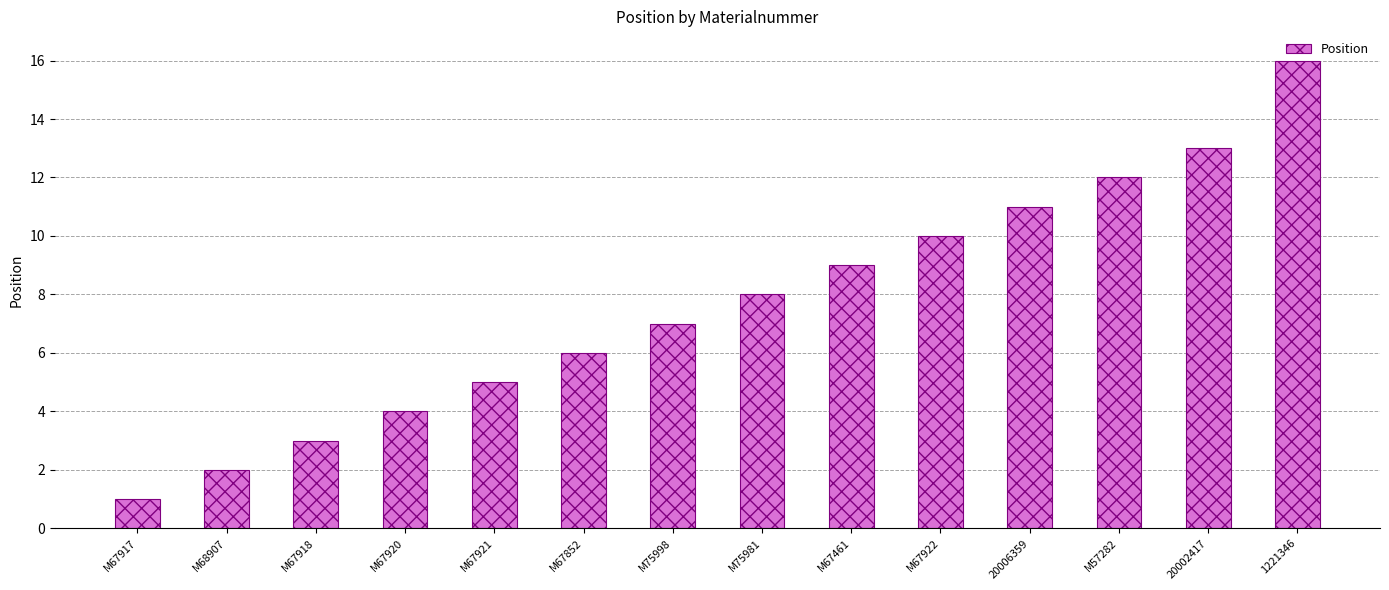

Which label corresponds to the smallest value in the chart?

M67917